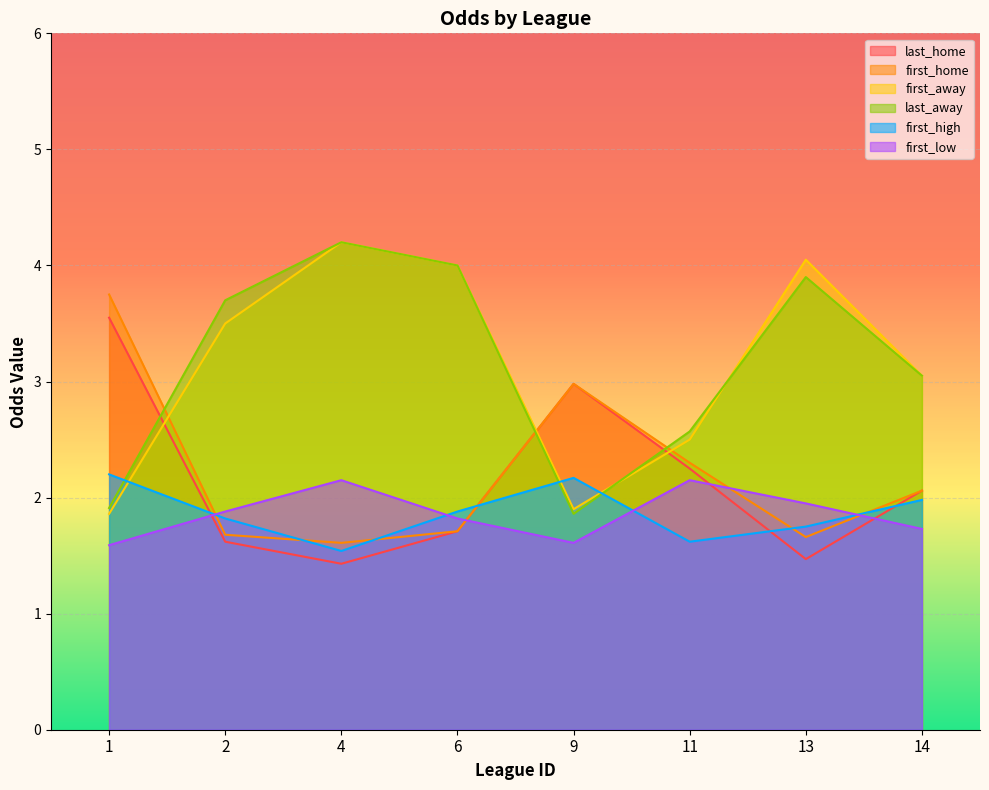

At 11, list the series in order from largest to smallest.

last_away, first_away, first_home, last_home, first_low, first_high